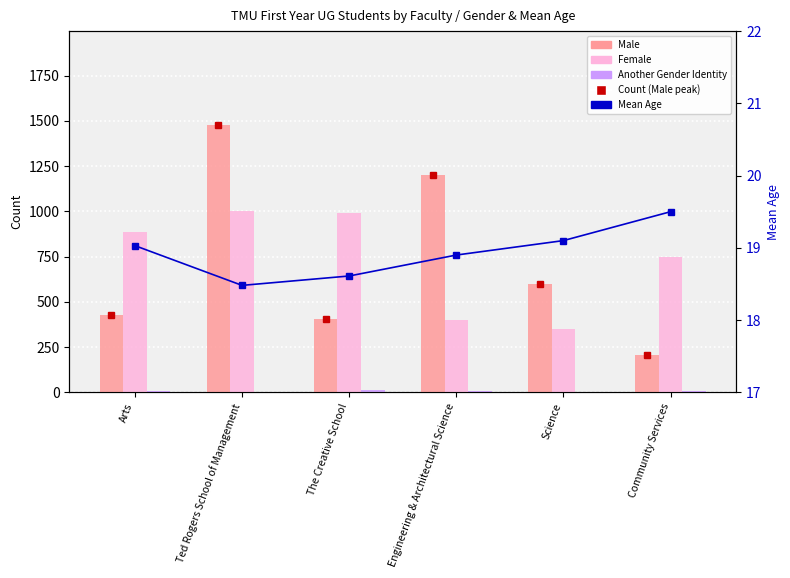

Where is Male nearest to the value 841?

Science